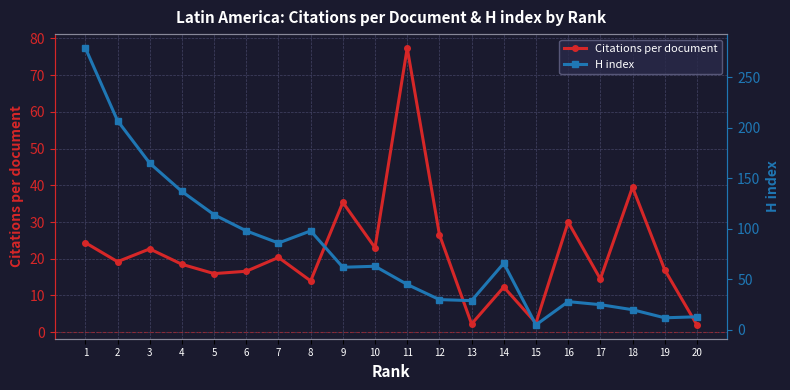

True or false: H index has more than 2 points higher than both neighbors.

True